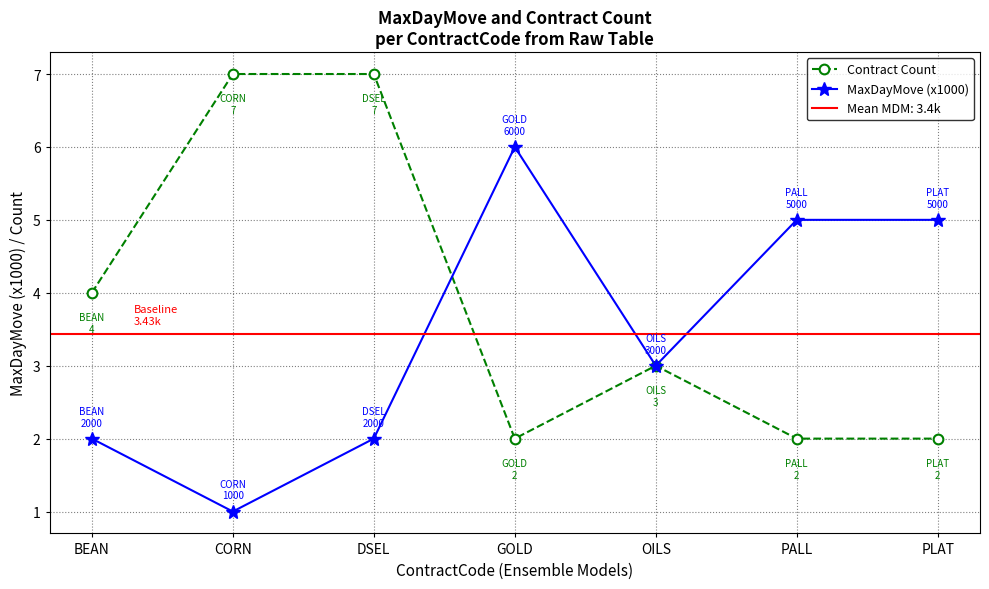

Reading left to right, list all the values displayed in this chart.

Contract Count: BEAN=4	CORN=7	DSEL=7	GOLD=2	OILS=3	PALL=2	PLAT=2
MaxDayMove (x1000): BEAN=2	CORN=1	DSEL=2	GOLD=6	OILS=3	PALL=5	PLAT=5